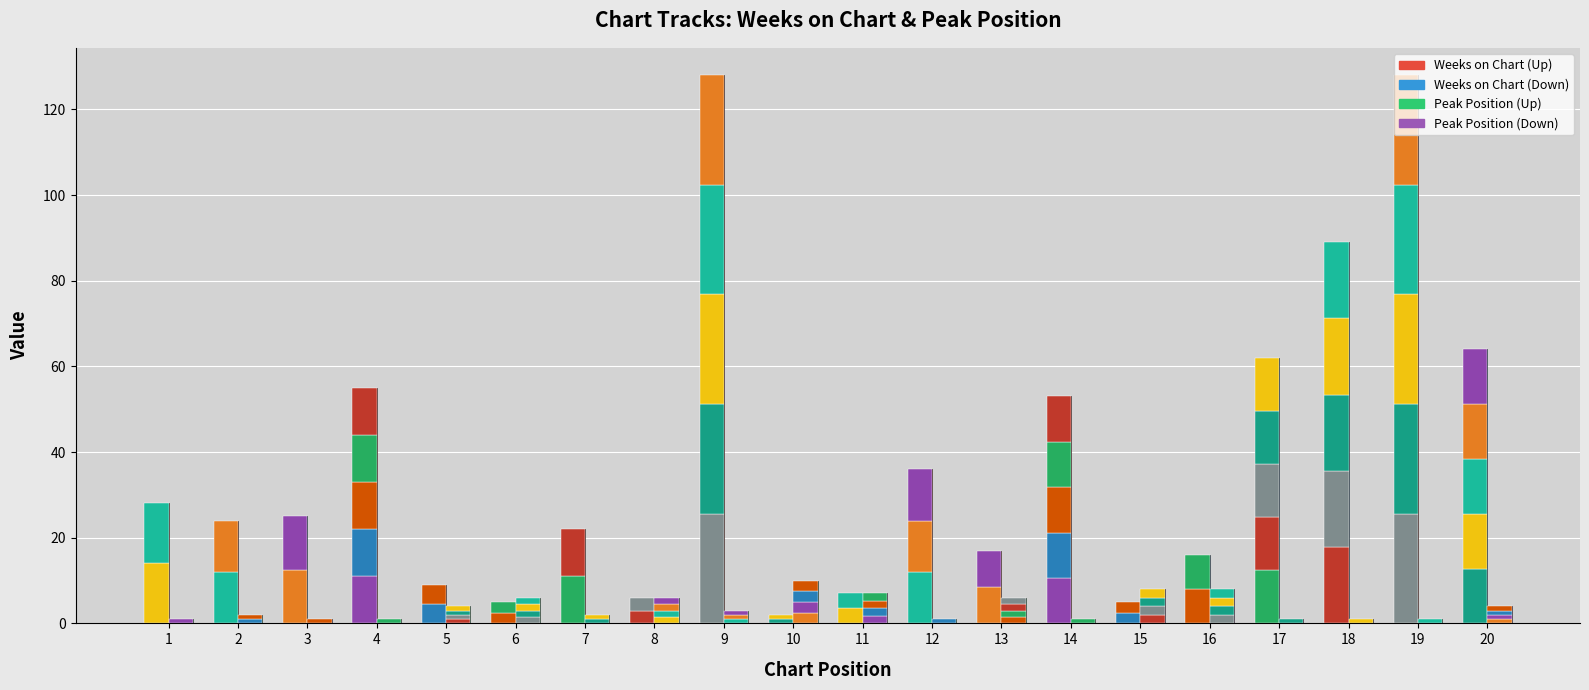

Reading left to right, what are all the values shown in this chart?

Weeks on Chart: 28	24	25	55	9	5	22	6	128	2	7	36	17	53	5	16	62	89	128	64
Peak Position: 1	2	1	1	4	6	2	6	3	10	7	1	6	1	8	8	1	1	1	4